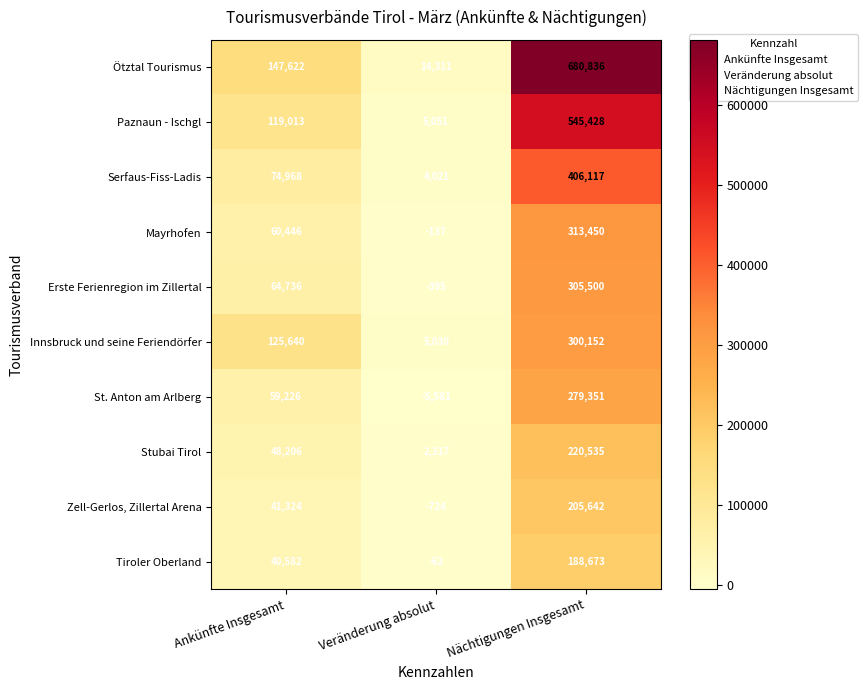

How many data points in Zell-Gerlos, Zillertal Arena are less than 41324?

1